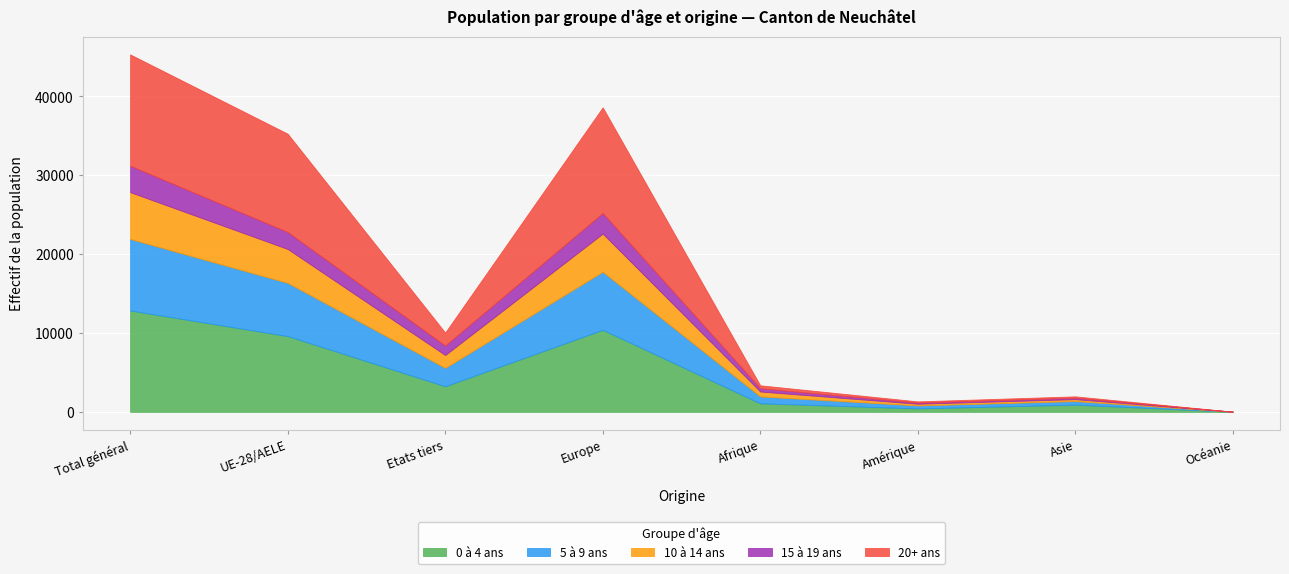

Which series has the largest total across all categories?

20+ ans